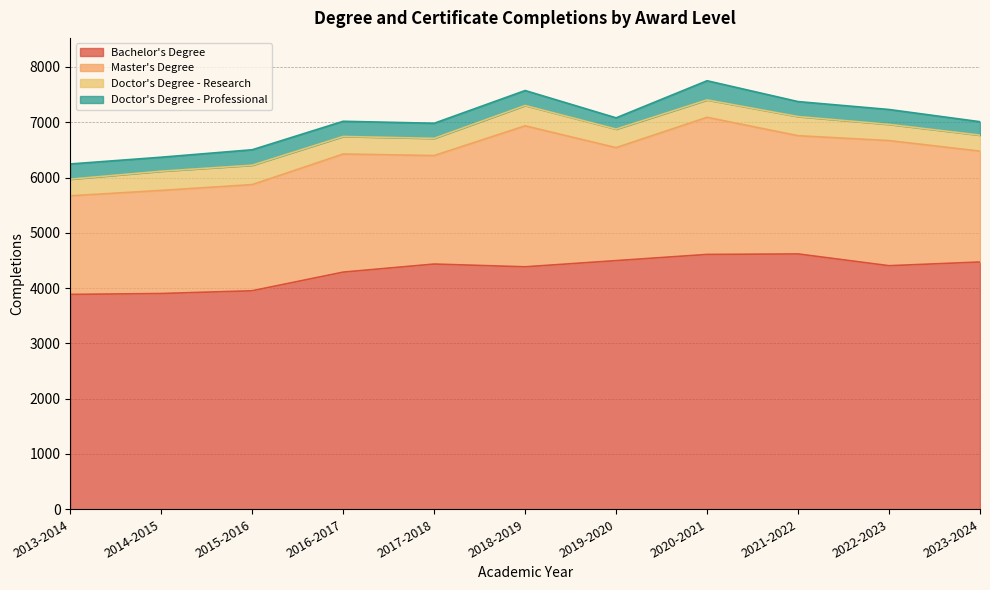

At which category is the sum across all series the highest?

2020-2021